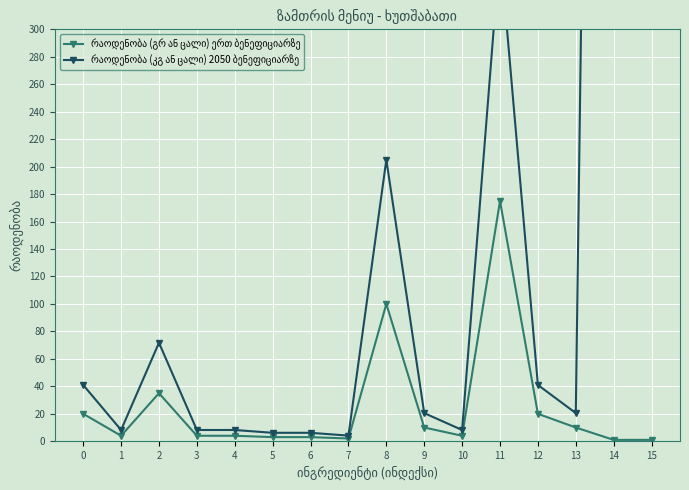

Where is the first local maximum for რაოდენობა (გრ ან ცალი) ერთ ბენეფიციარზე?

2